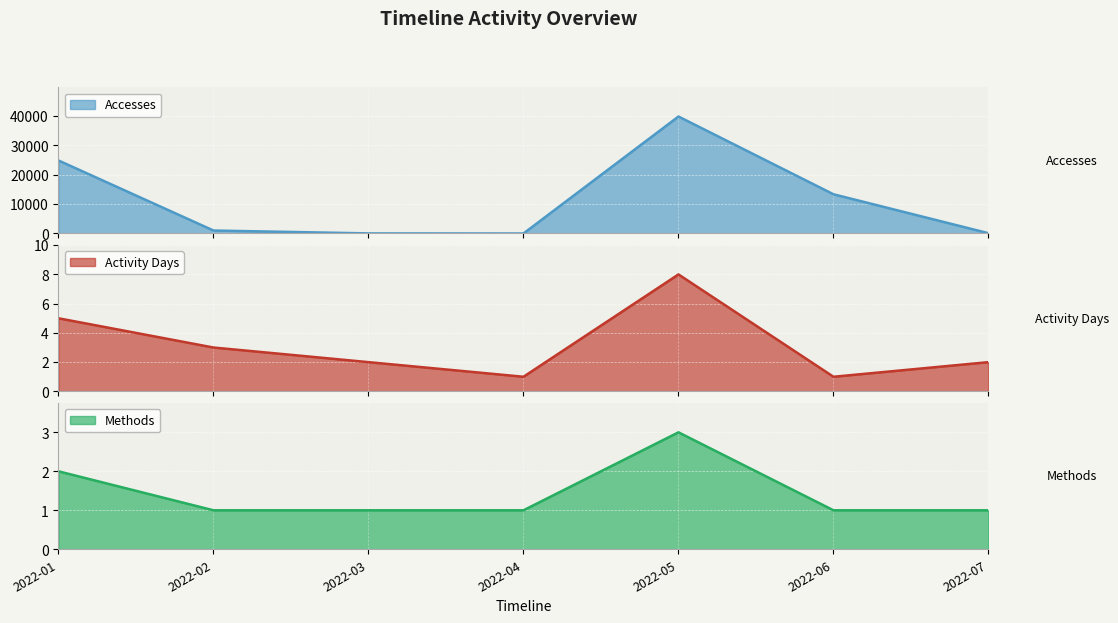

Rank the series by their maximum value, from lowest to highest.

Methods, Activity Days, Accesses